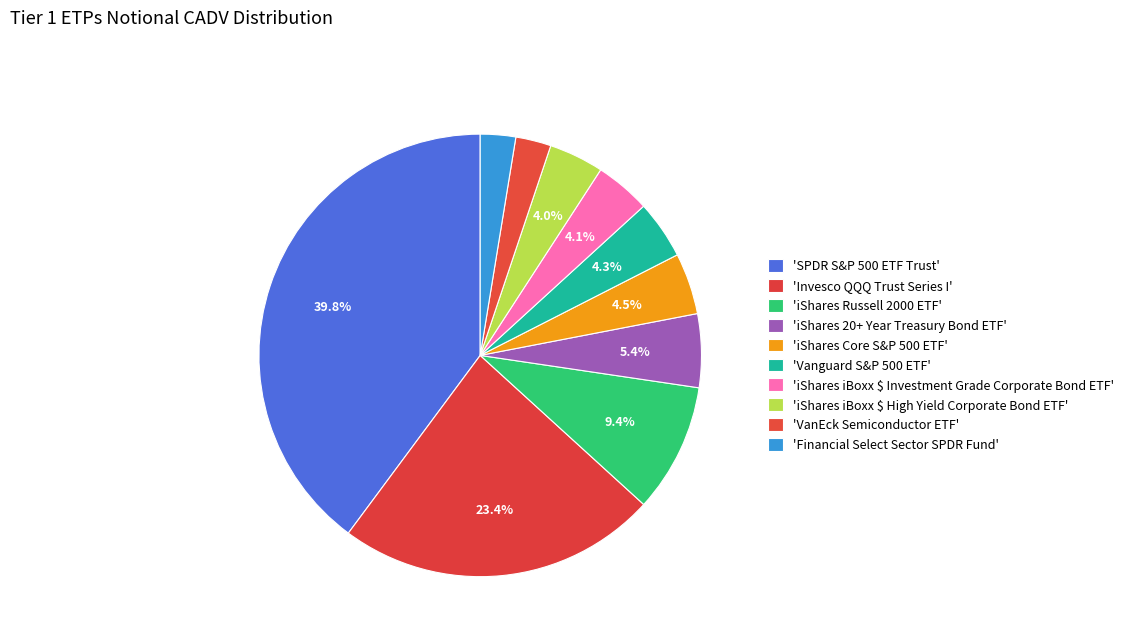

Count the number of slices in the pie.

10